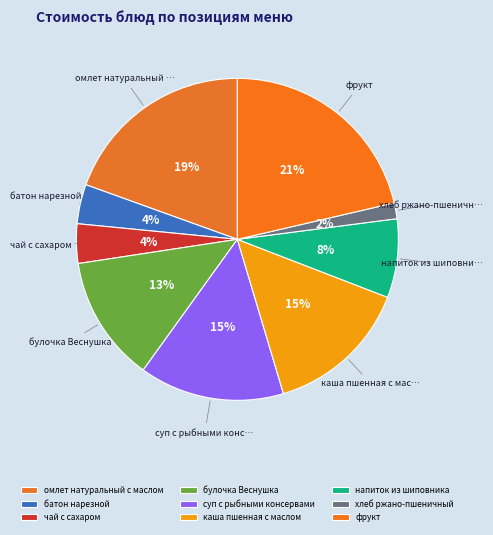

How many segments does this pie chart have?

9